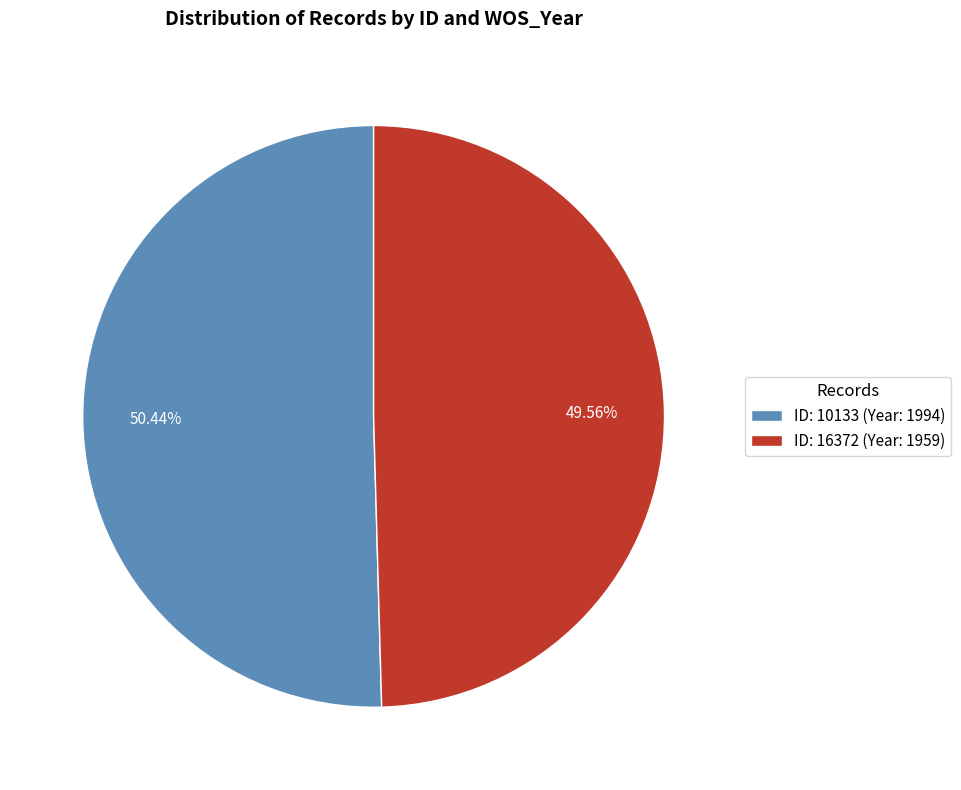

Does ID: 10133 (Year: 1994) represent more than half of the total?

Yes